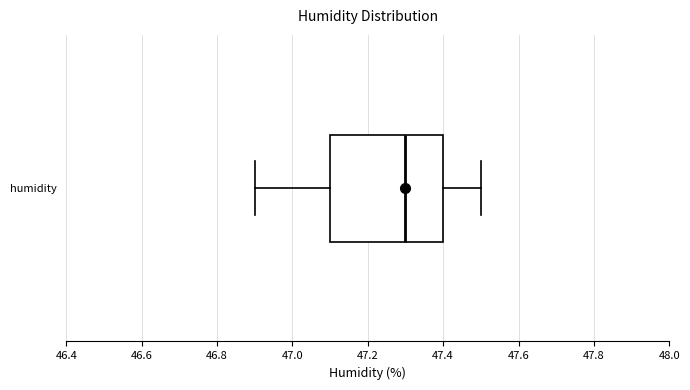

Transcribe this box plot: give where the median line is, the range the box spans, and where the two whiskers end, as read against the x-axis. The values are not printed on the chart, so give them approximately, as read against the axis.

median 47.3, box 47.1 to 47.4, whiskers 46.9 to 47.5